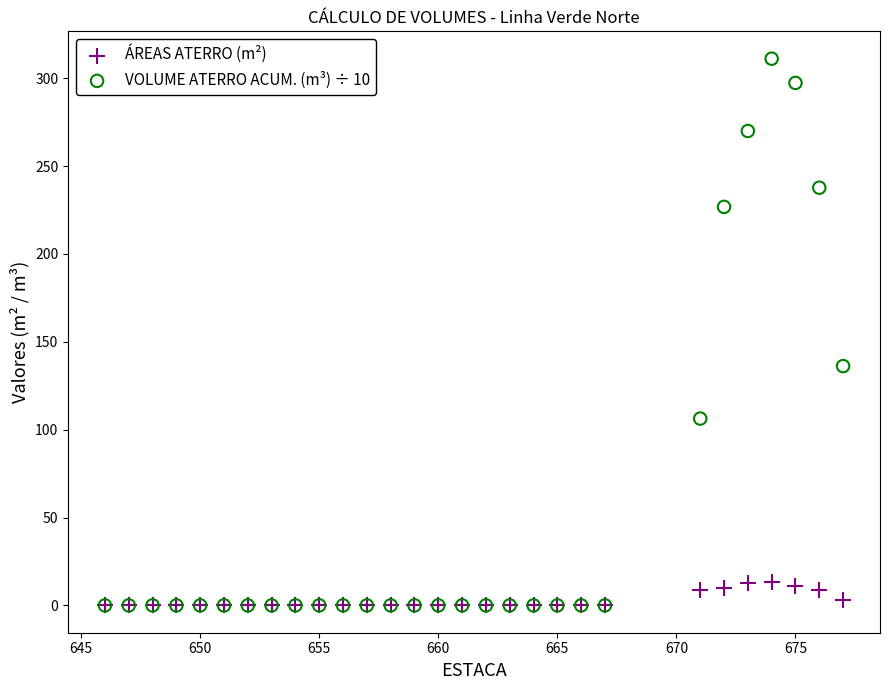

Which series contains the highest Y value?

VOLUME ATERRO ACUM. (m³) ÷ 10